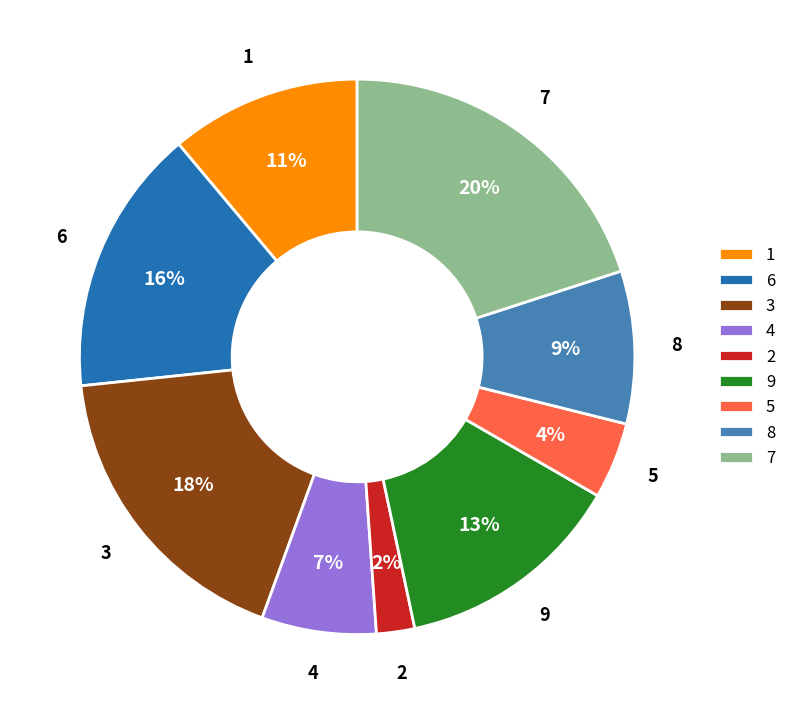

The 4 slice represents 1% of the pie. True or false?

False